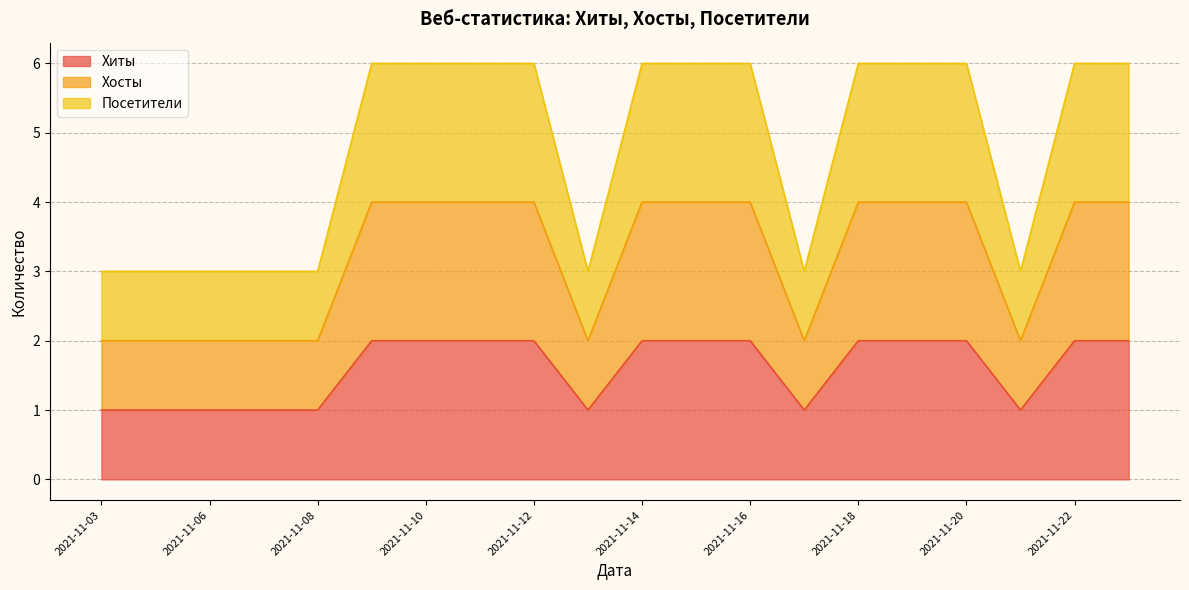

True or false: Хиты has a value of 2 at 2021-11-18.

True